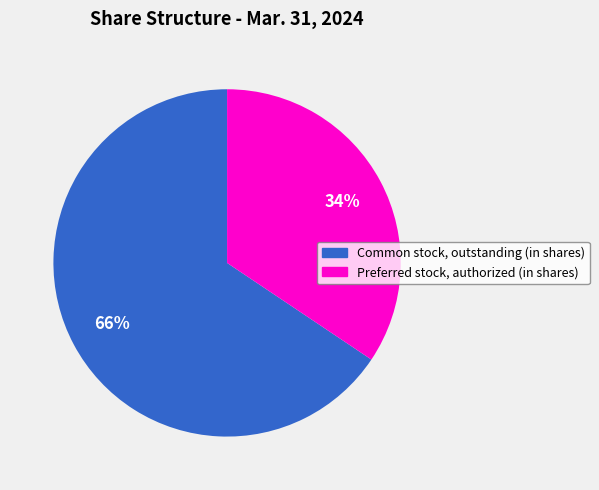

To the nearest percent, what is the combined percentage of Preferred stock, authorized (in shares) and Common stock, outstanding (in shares)?

100%